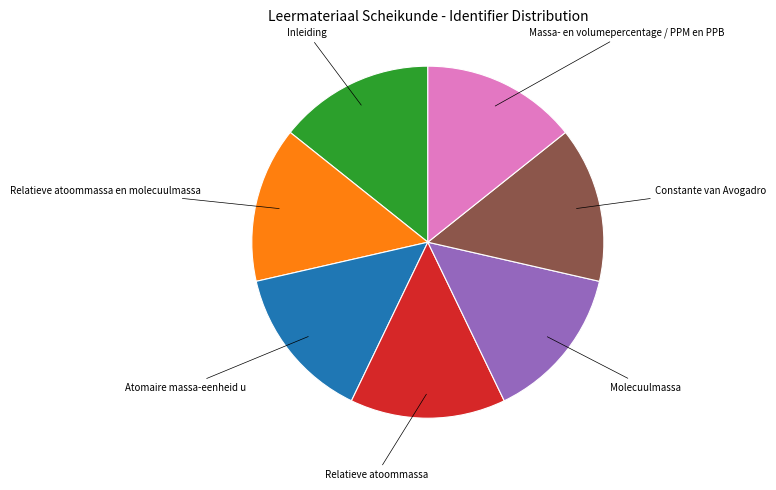

Is there a majority slice in this chart?

No